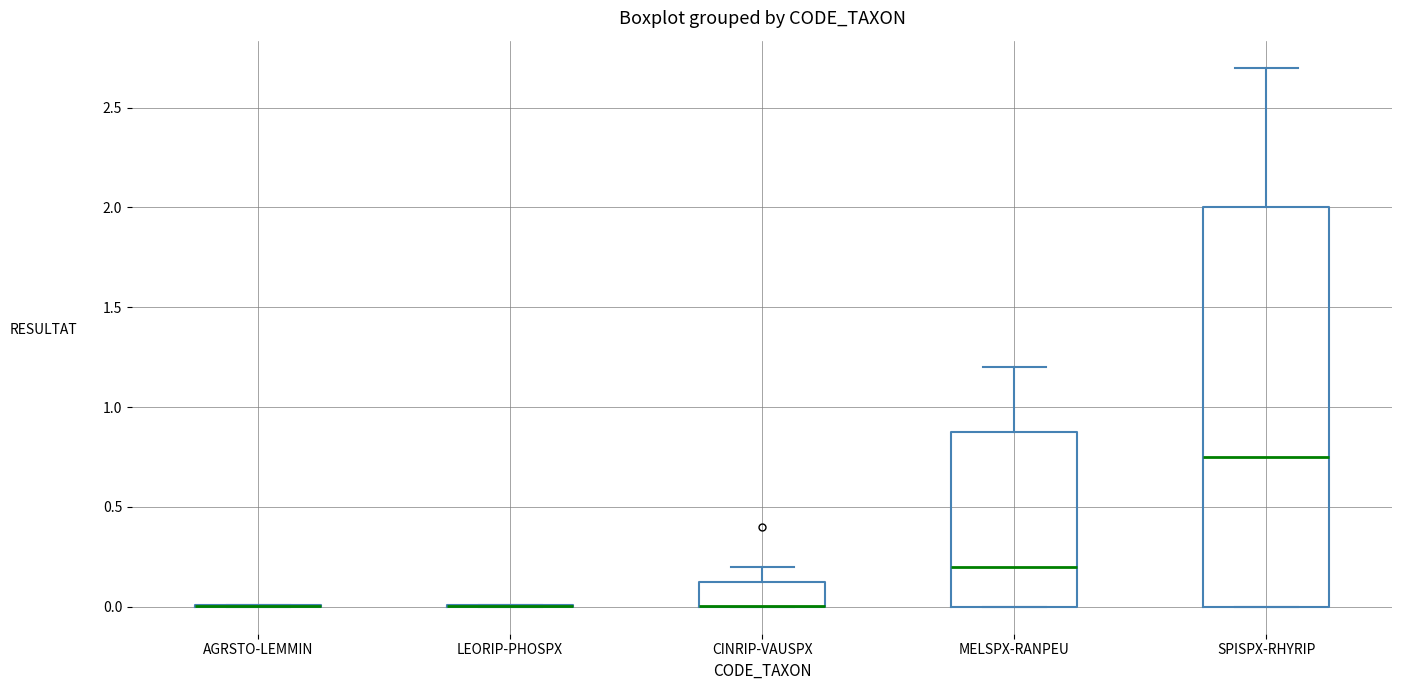

Reading left to right, transcribe this box plot: for each box, give where its median line is, the range the box spans, and where its two whiskers end, as read against the y-axis. The values are not printed on the chart, so give them approximately, as read against the axis.

AGRSTO-LEMMIN: box collapsed to a line at 0.00, whiskers 0.00 to 0.00
LEORIP-PHOSPX: box collapsed to a line at 0.00, whiskers 0.00 to 0.00
CINRIP-VAUSPX: median 0.00 (drawn on the box's lower edge), box 0.00 to 0.15, whiskers 0.00 to 0.20
MELSPX-RANPEU: median 0.20, box 0.00 to 0.90, whiskers 0.00 to 1.20
SPISPX-RHYRIP: median 0.75, box 0.00 to 2.00, whiskers 0.00 to 2.70